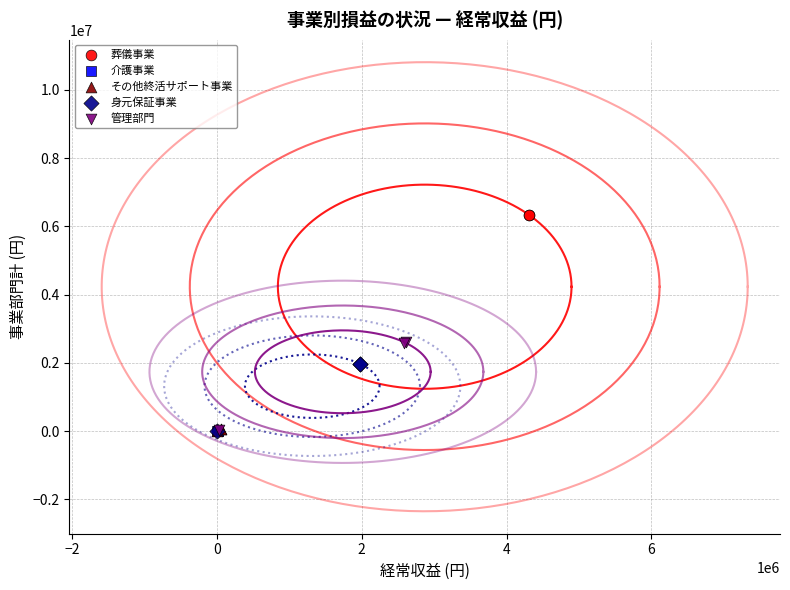

Which series contains the highest Y value?

葬儀事業